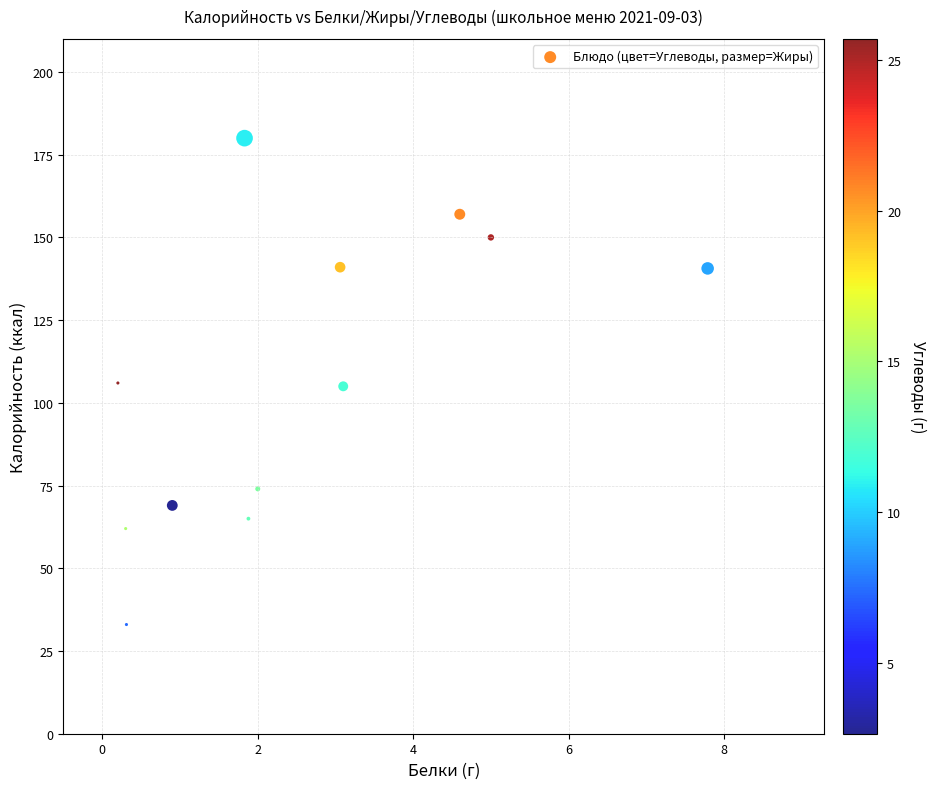

What is the average Y value?

106.9